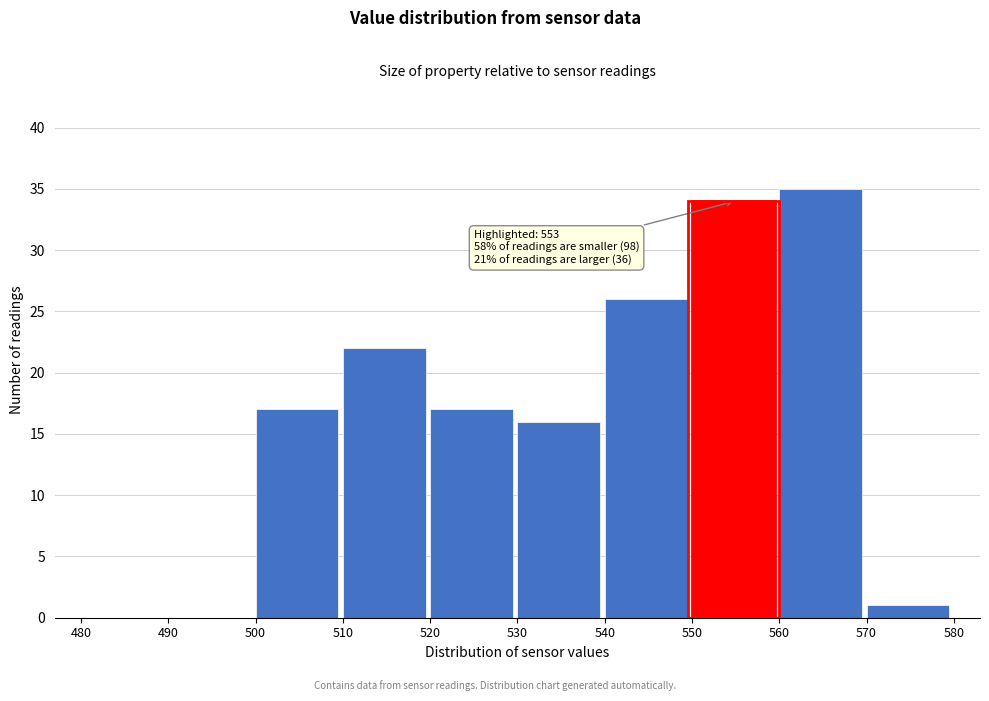

Which range on the x-axis has the tallest bar?

560 to 570